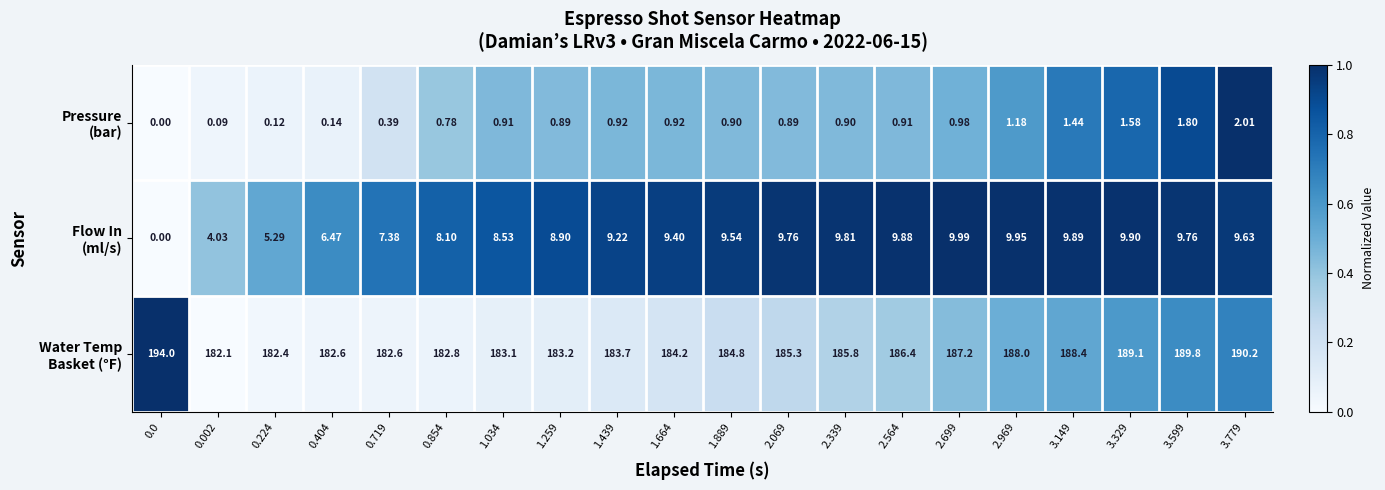

How many distinct data groups are displayed?

3